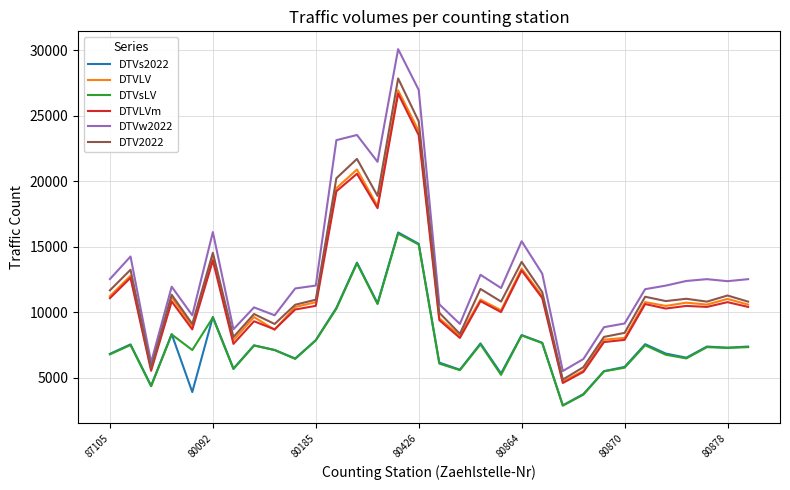

Which series has the largest total across all categories?

DTVw2022